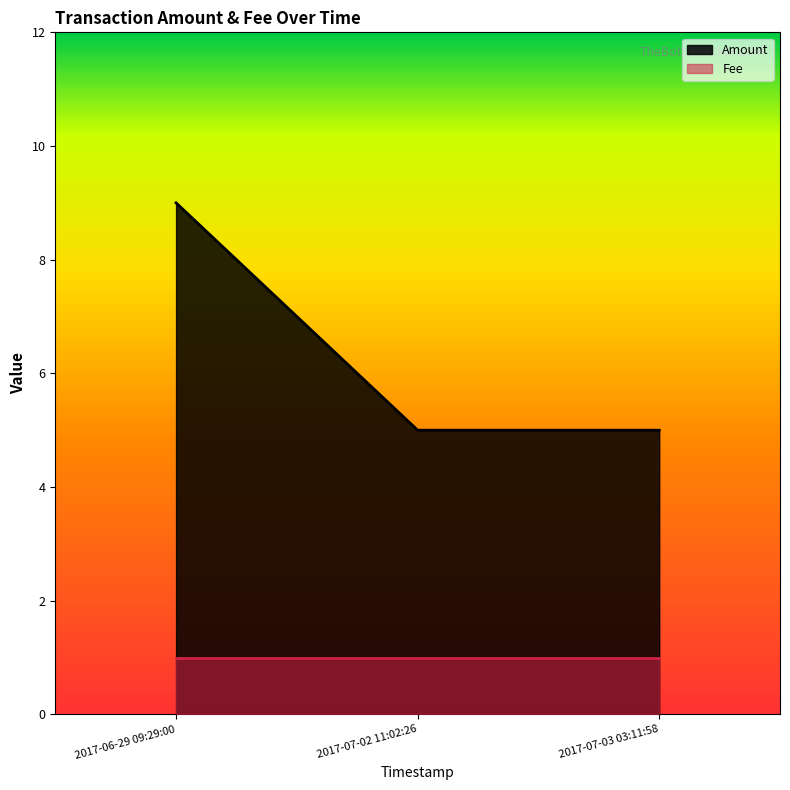

What is the value of the 1st point from the left?

9